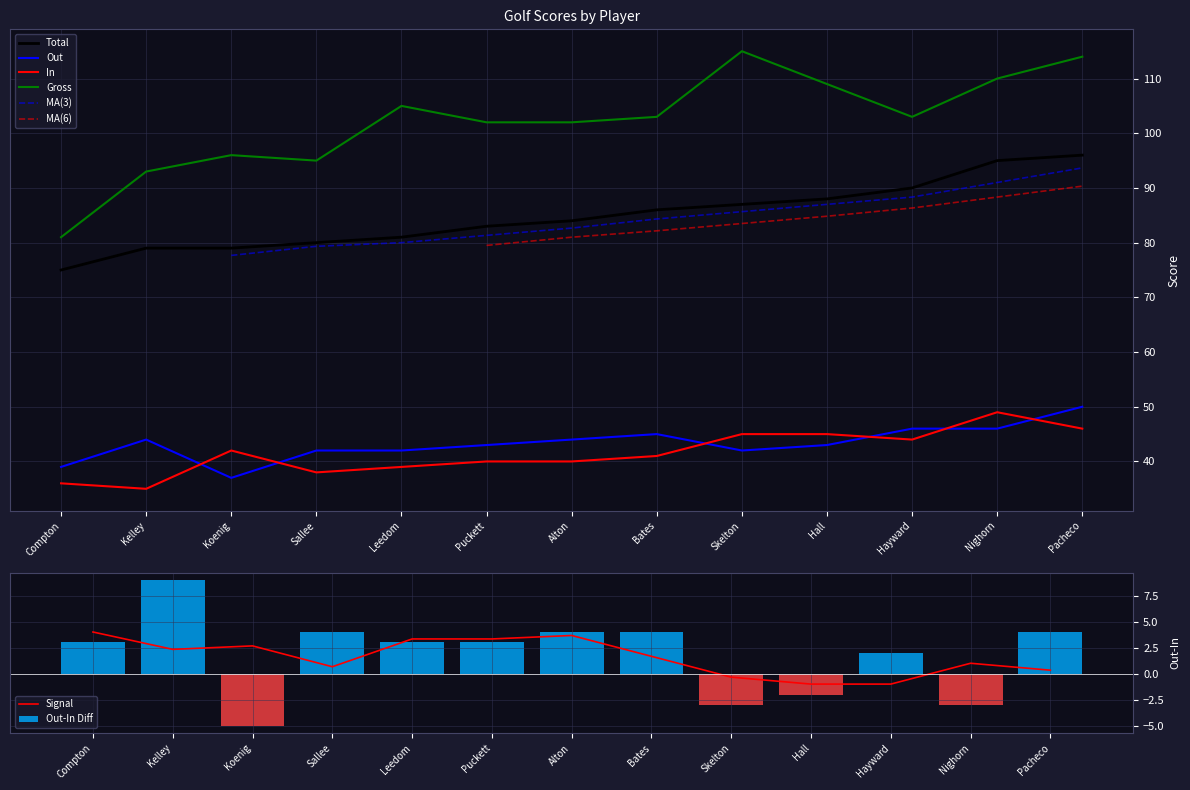

At Pacheco, list the series in order from smallest to largest.

In, Out, Total, Gross